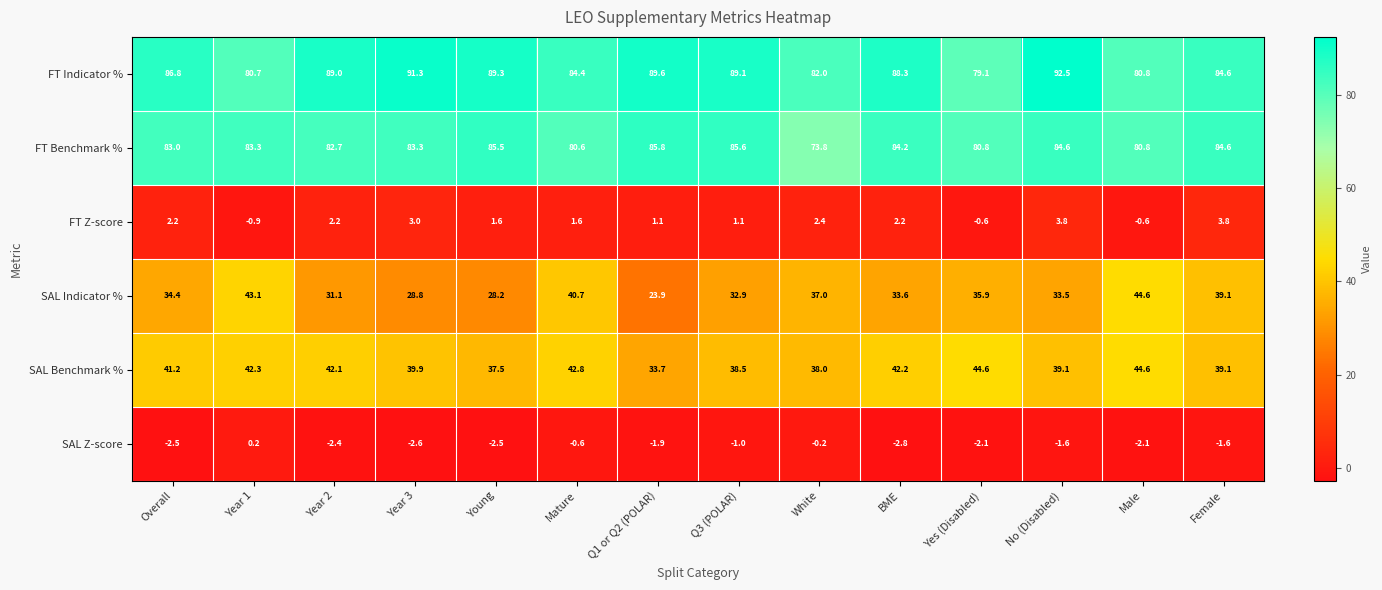

What is the approximate value of SAL Z-score at Year 2?

-2.4